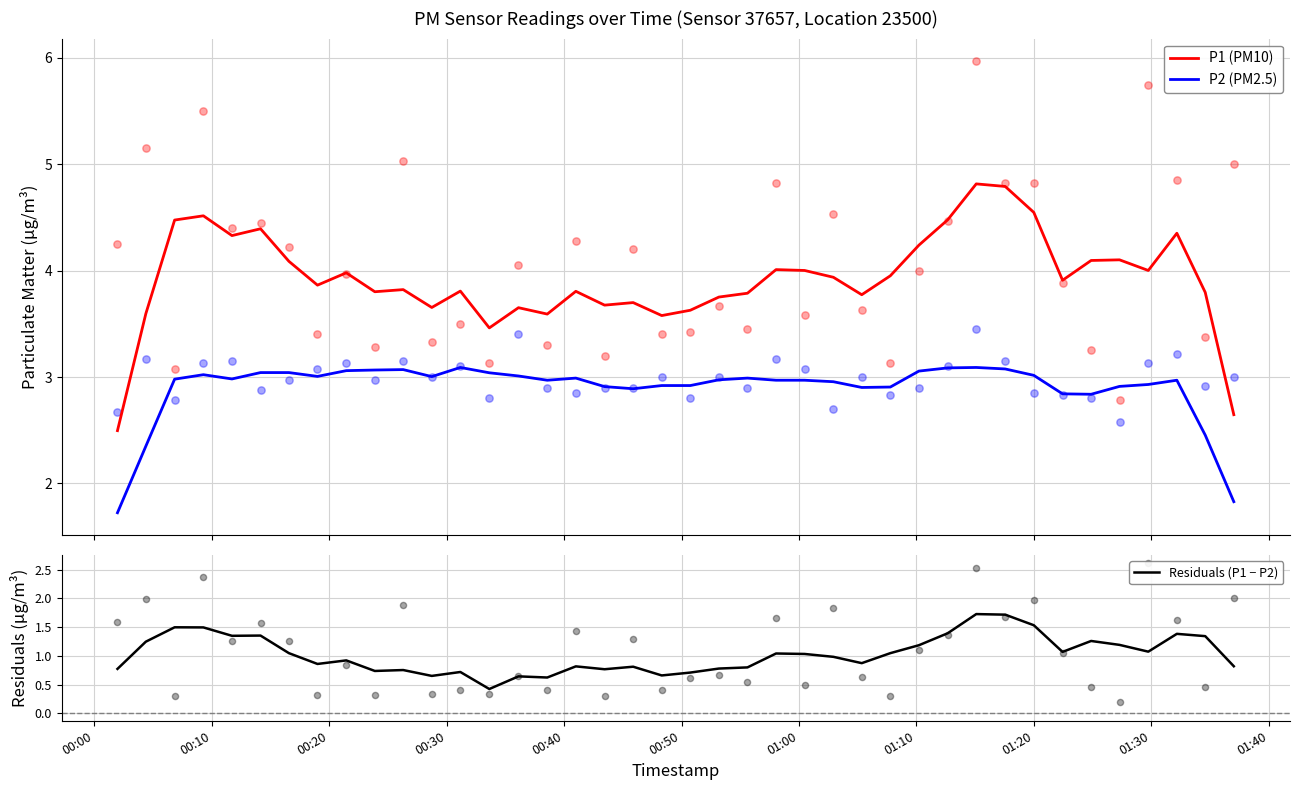

Which series has the largest Y range (max minus min)?

P1 (PM10)